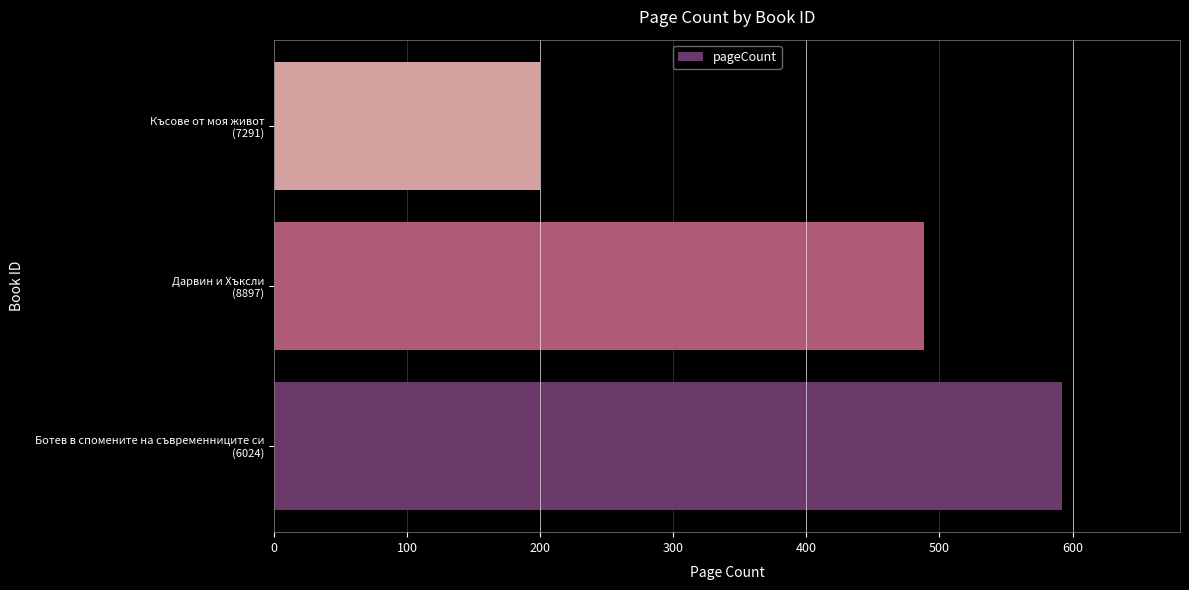

What is the greatest value displayed?

592